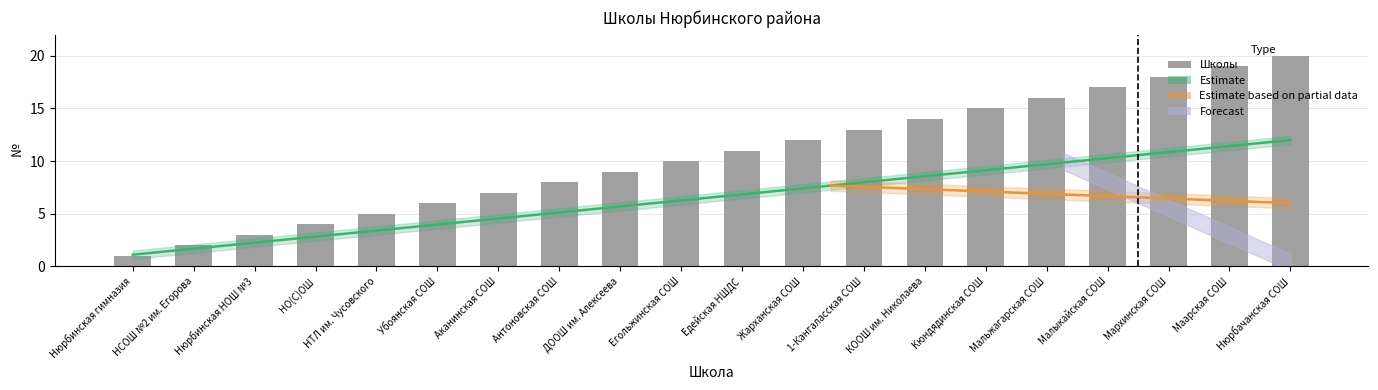

What is the ratio of the value at Нюрбинская НОШ №3 to the value at Убоянская СОШ?

0.5